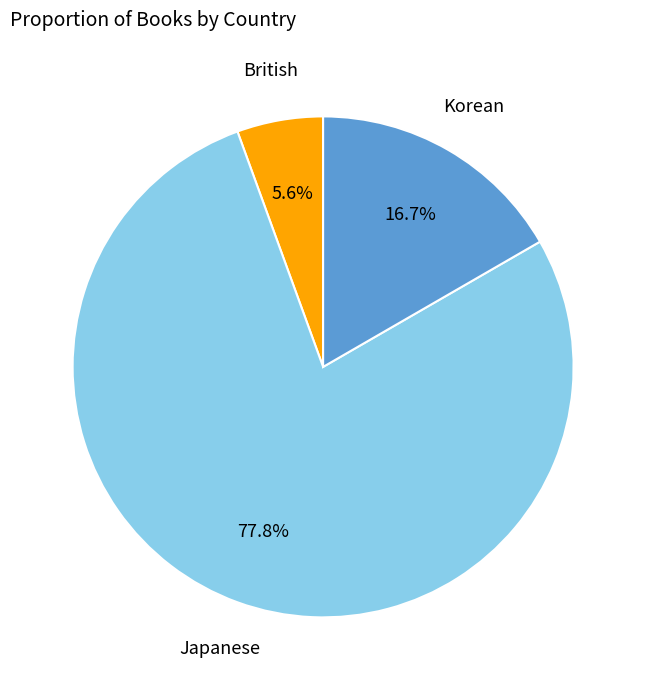

Is there a majority slice in this chart?

Yes